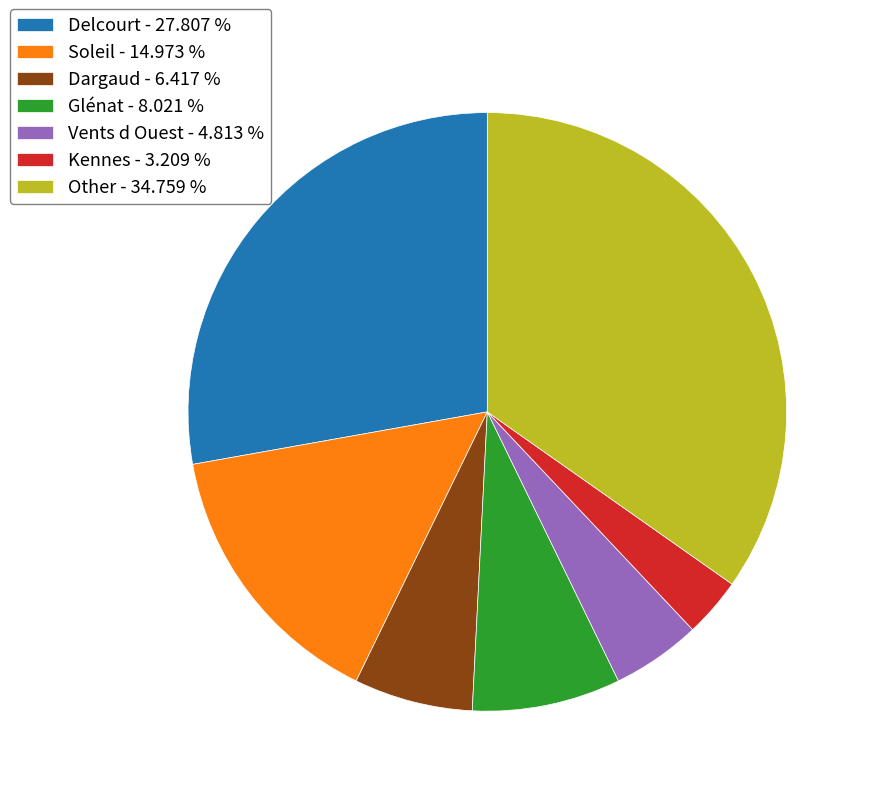

What is the largest slice in the pie chart?

Other